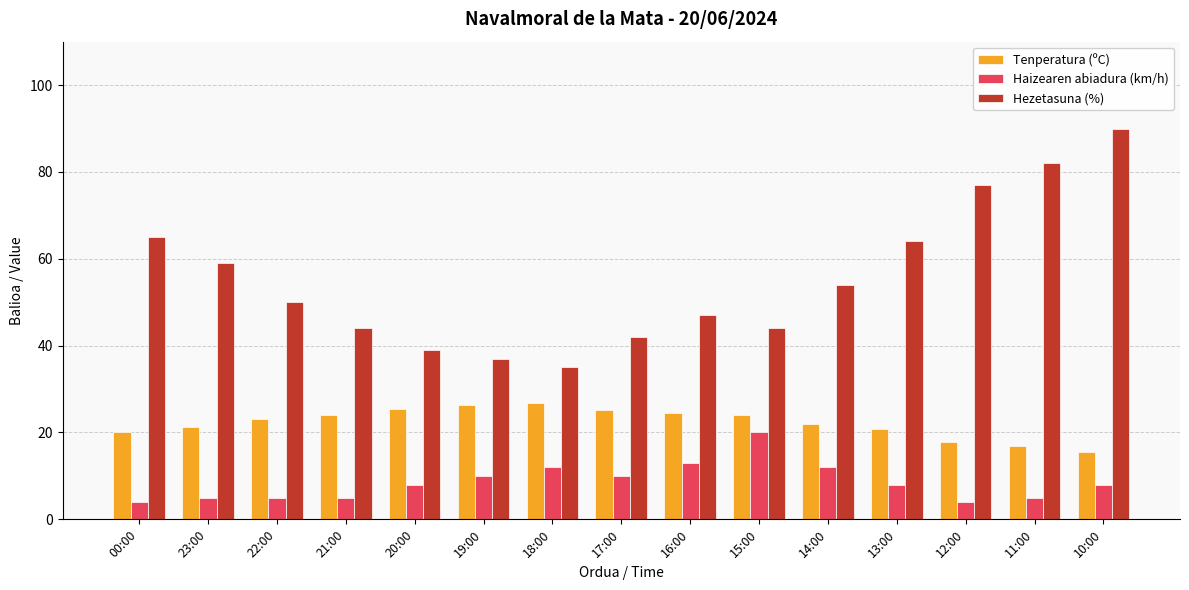

What is the difference between the Haizearen abiadura (km/h) values at 20:00 and 21:00?

3.0